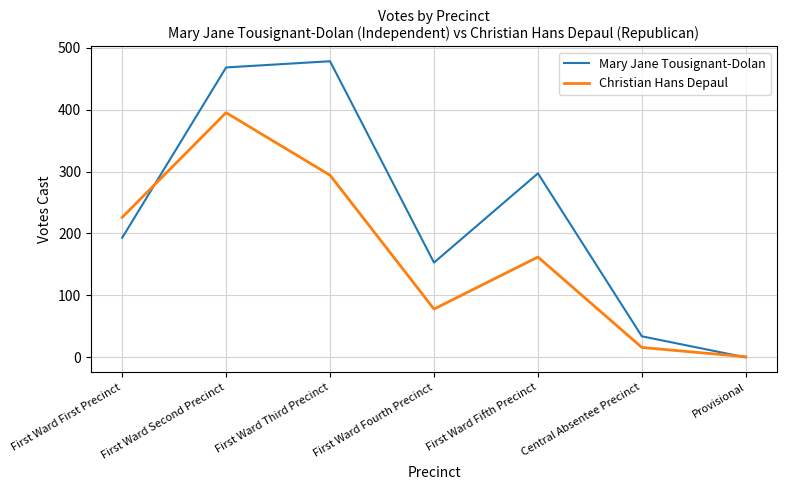

The value of Christian Hans Depaul at First Ward Second Precinct is 557. True or false?

False